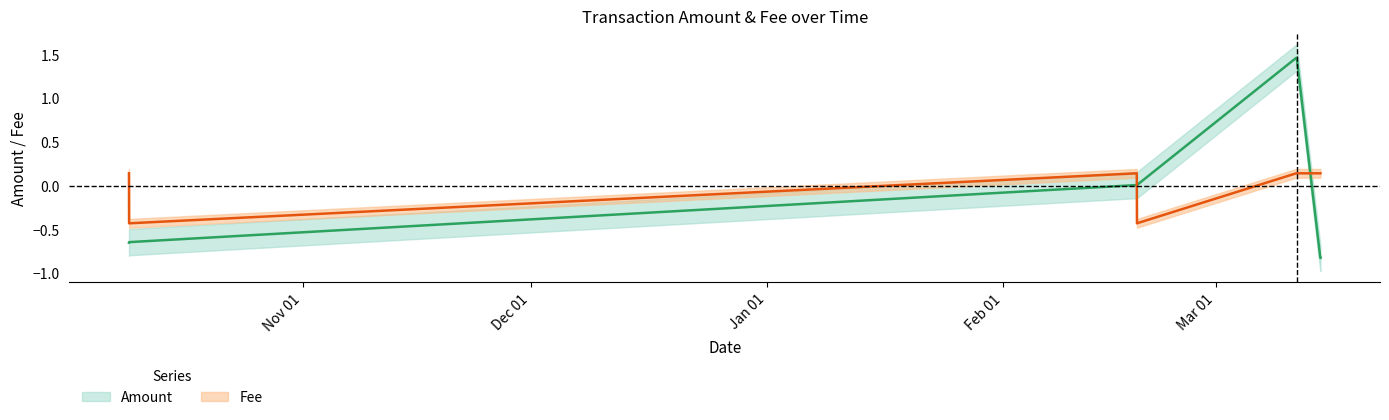

What is the total value across all series at 2022-03-14 17:21?

-0.7